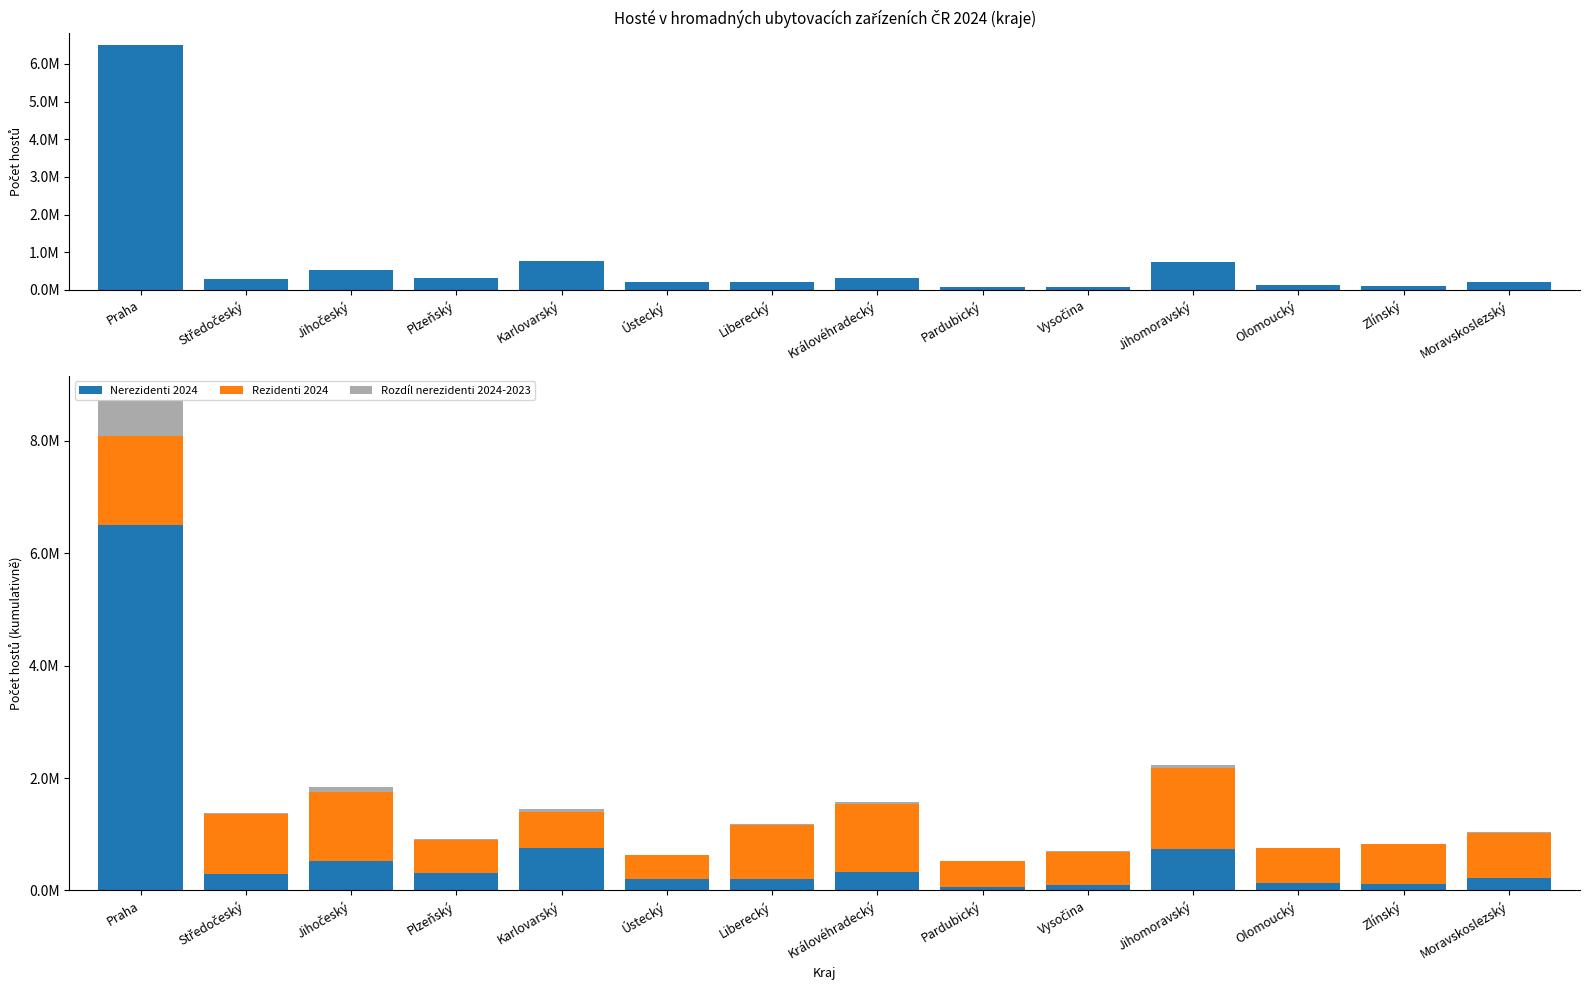

How many data points in Rozdíl nerezidenti 2024-2023 are above 20027?

6